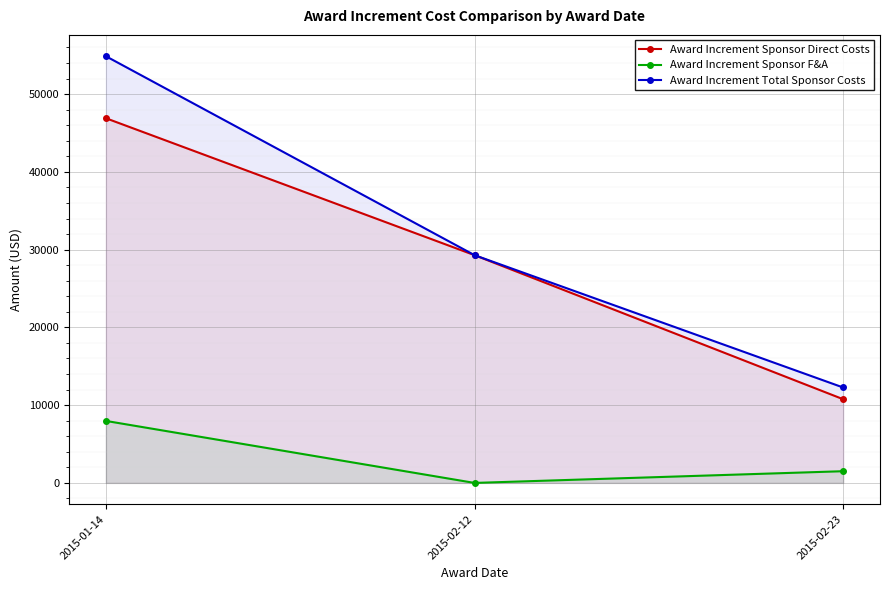

At 2015-01-14, list the series in order from smallest to largest.

Award Increment Sponsor F&A, Award Increment Sponsor Direct Costs, Award Increment Total Sponsor Costs